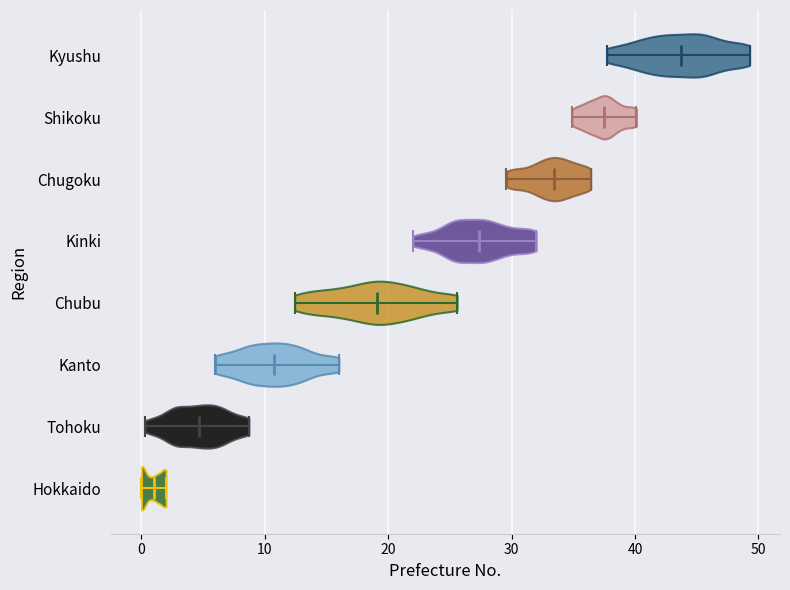

What is the highest point the violin for Hokkaido reaches on the x-axis? The values are not printed on the chart, so give them approximately, as read against the axis.

2